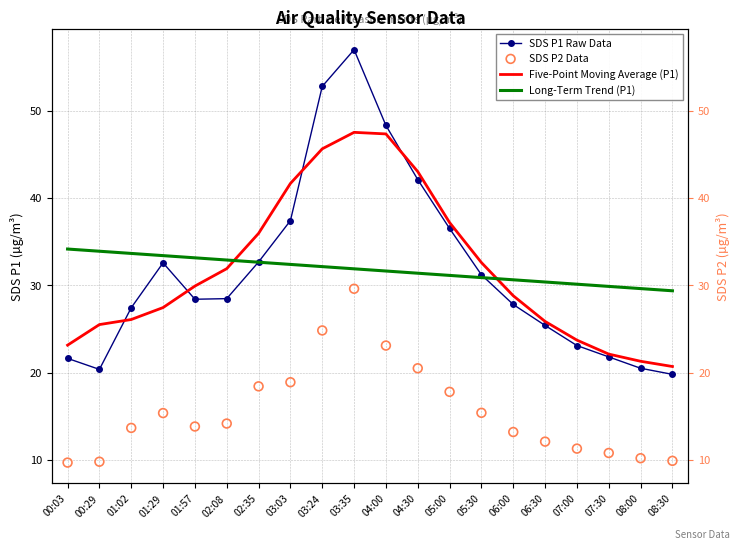

Is the value of SDS P1 Raw Data at 07:00 greater than the value of SDS P2 Data at 02:08?

Yes